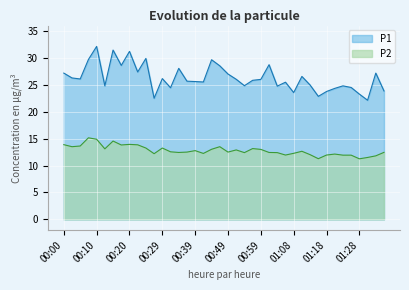

True or false: P2 and P1 intersect in this chart.

False